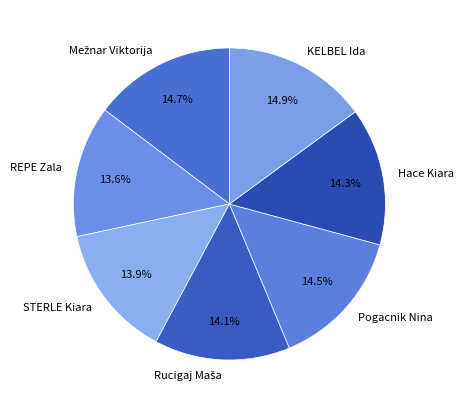

Is the sum of REPE Zala and KELBEL Ida greater than half?

No